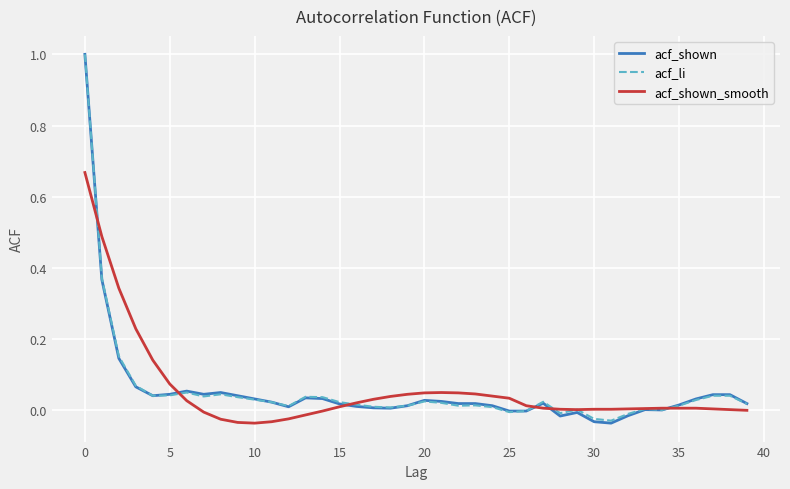

What is the greatest value displayed?

1.0